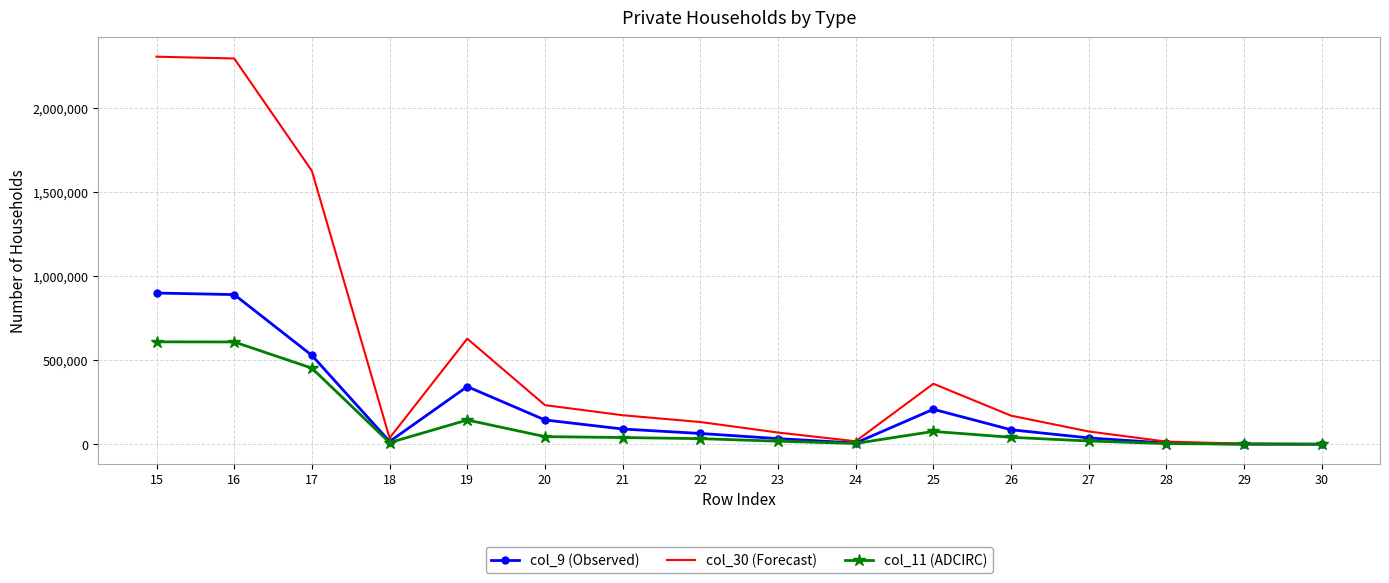

Is the value of col_11 (ADCIRC) at 30 greater than the value of col_9 (Observed) at 22?

No